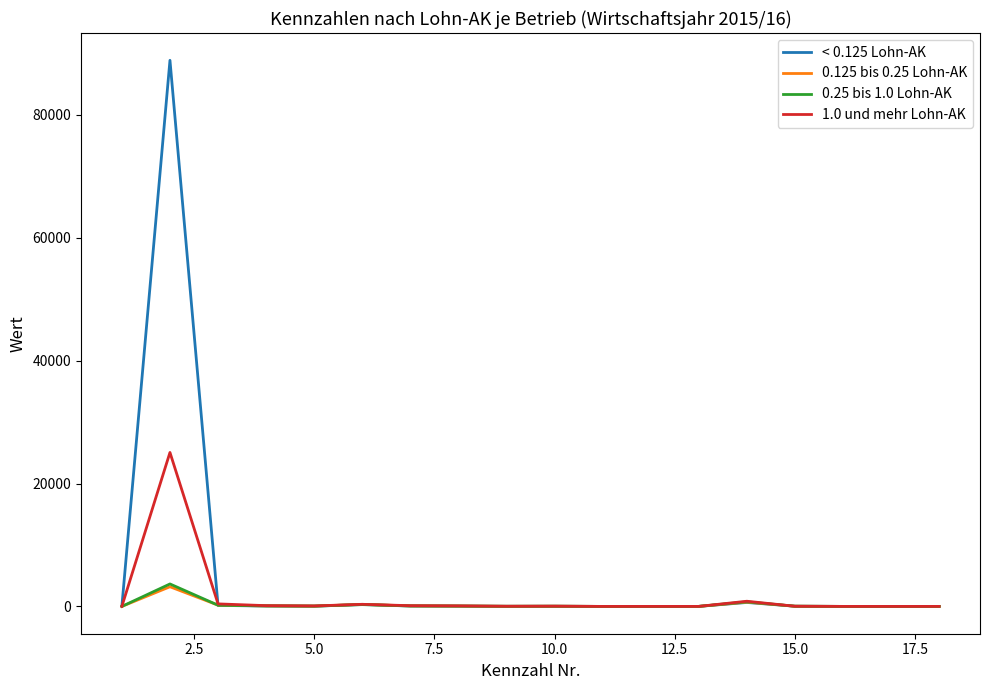

What is the average value of the 0.125 bis 0.25 Lohn-AK series?

267.3